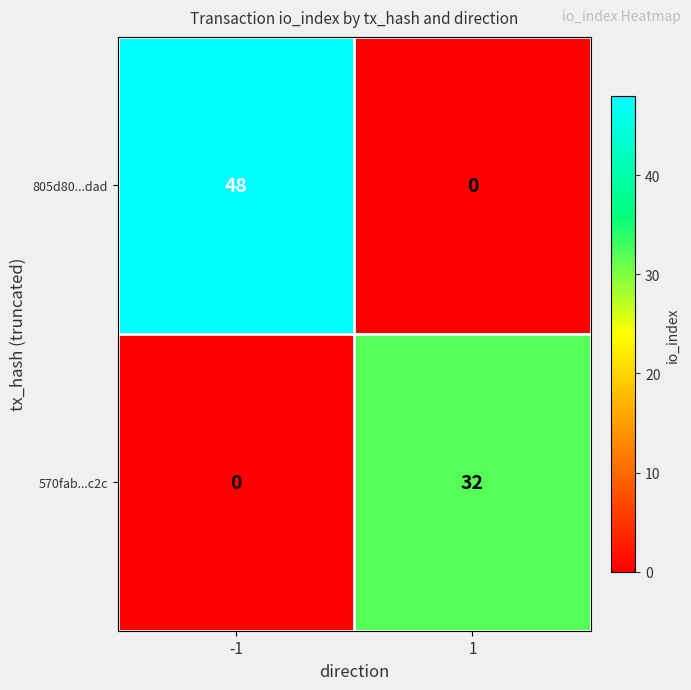

Reading right to left, transcribe all the data shown in this chart.

805d80...dad: 0	48
570fab...c2c: 32	0